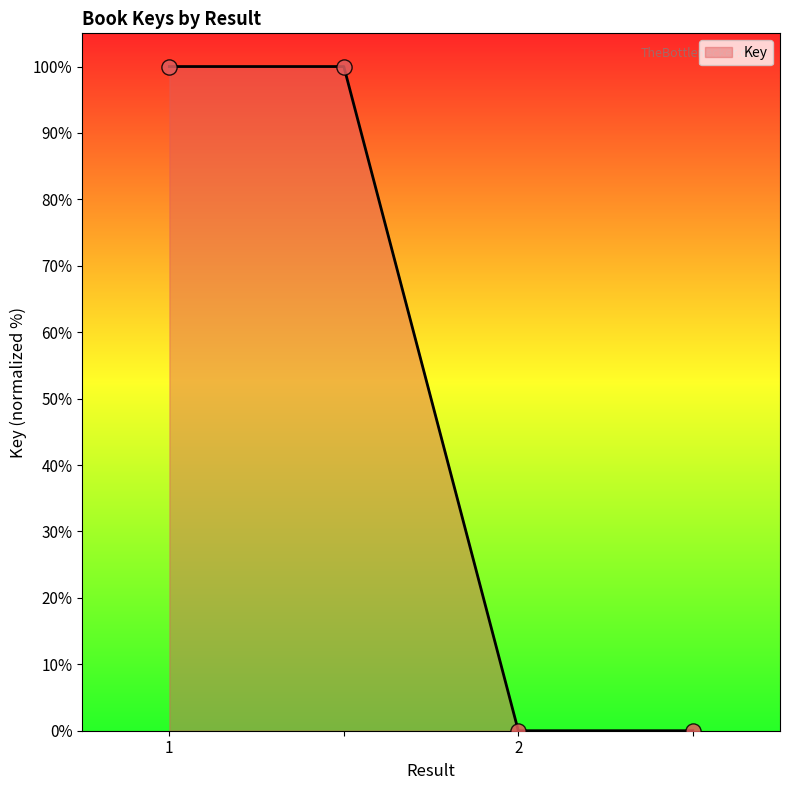

What is the average value?

50